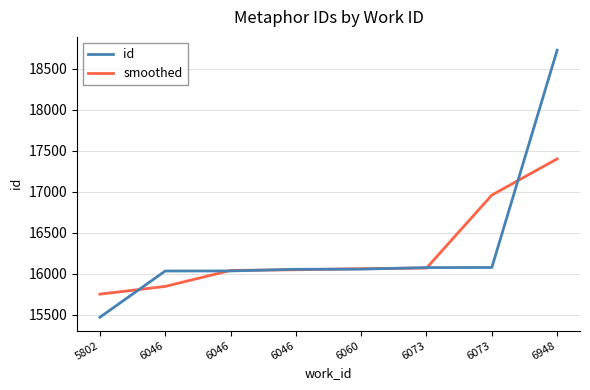

Does the chart have visible grid lines?

Yes